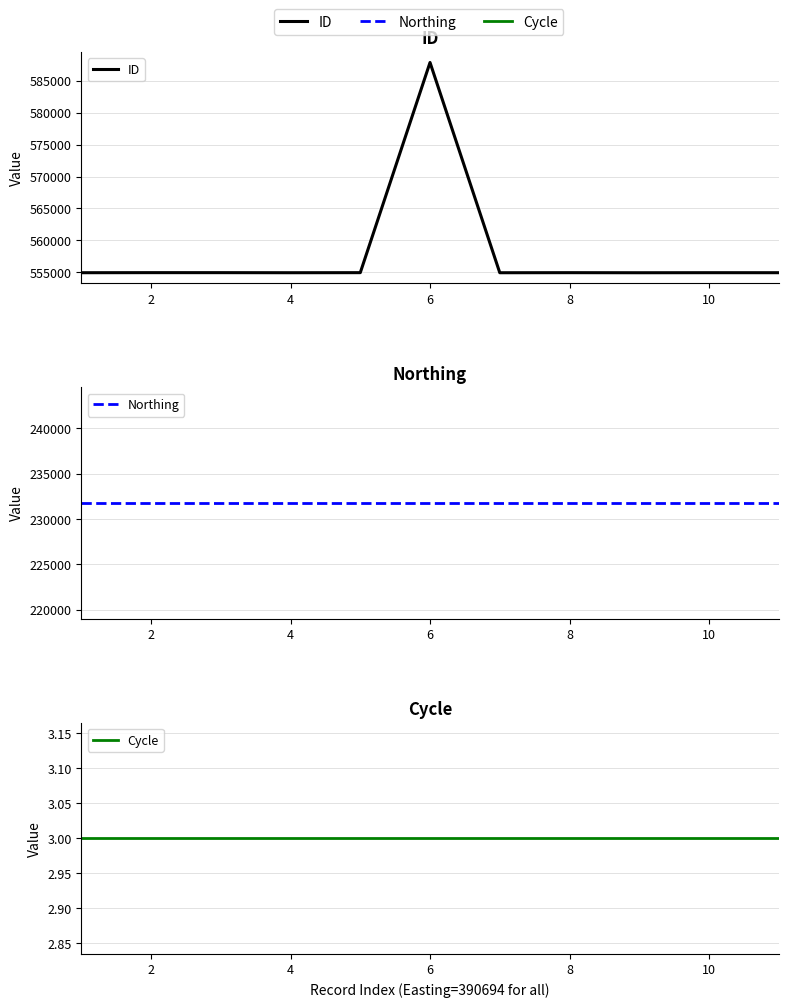

What are all the series names shown in the legend?

ID, Northing, Cycle